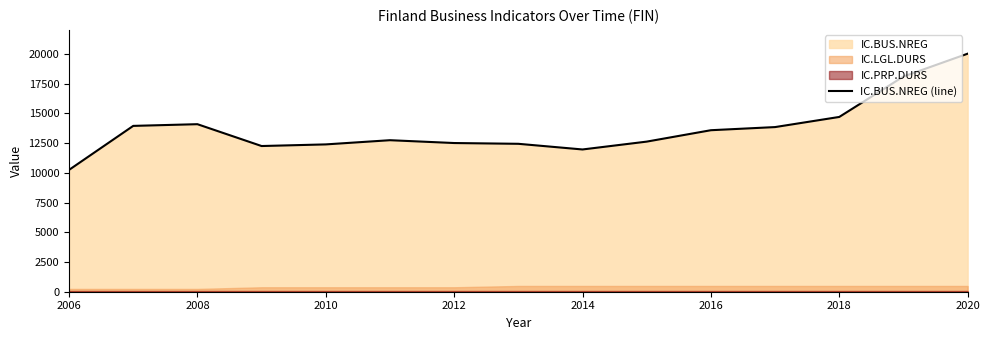

The IC.BUS.NREG (line) series shows 3660 at 2016. True or false?

False